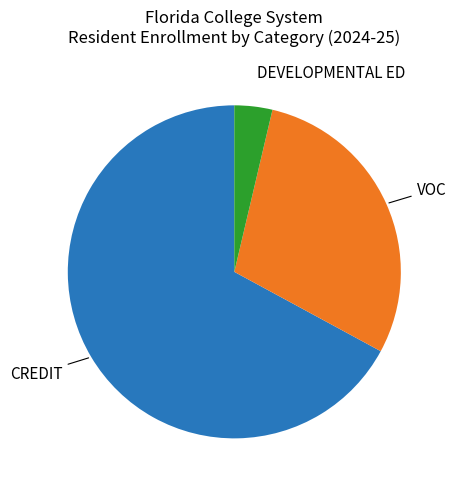

Does any single category account for the majority?

Yes